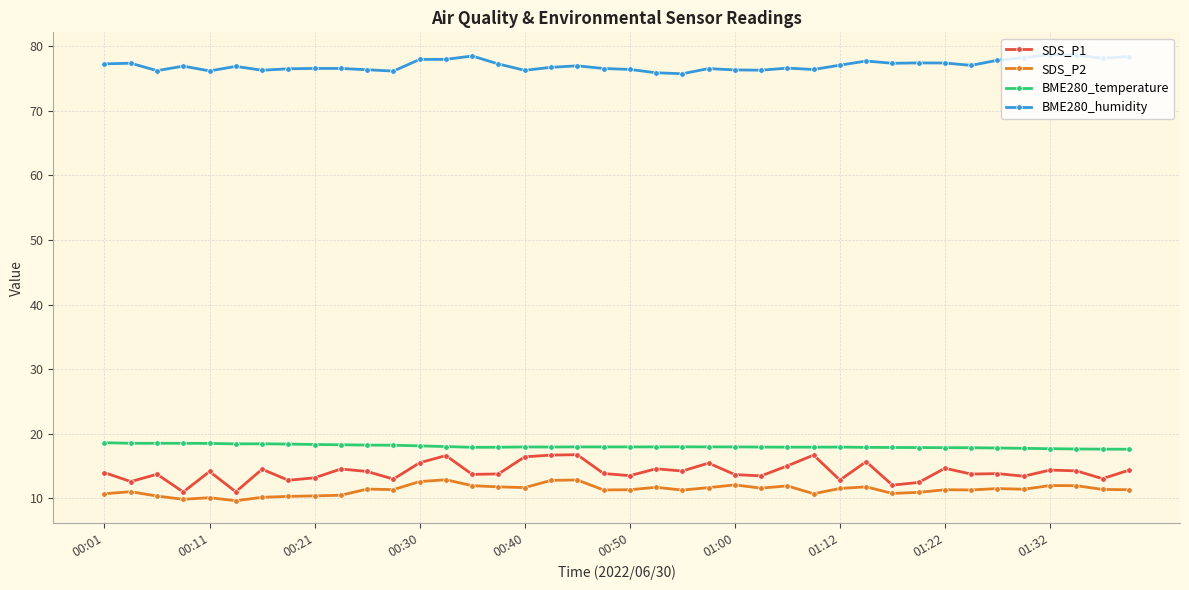

What is the greatest value displayed?

78.7